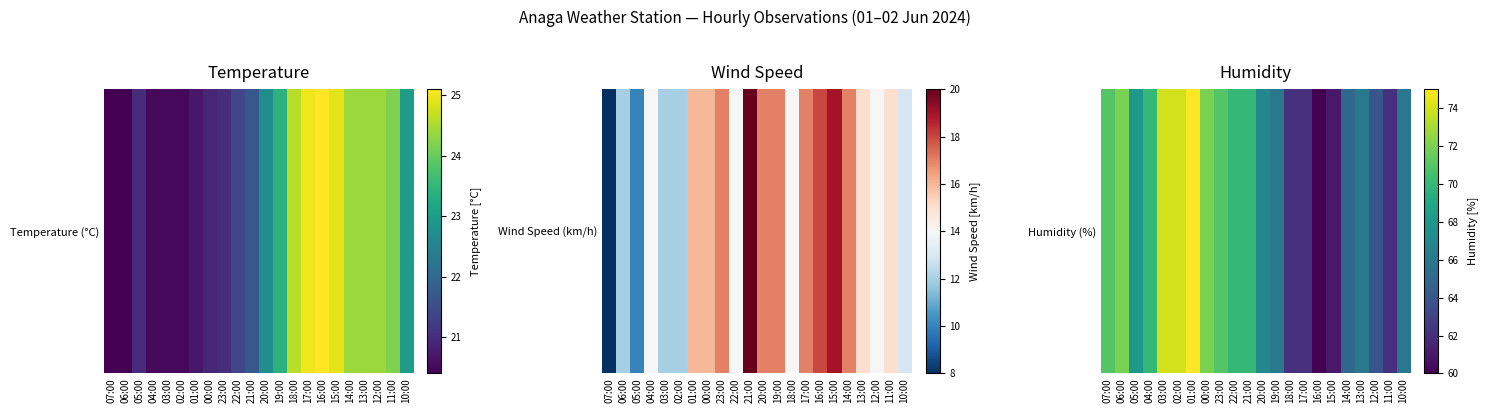

What is the change in value from 06:00 to 23:00?

-1